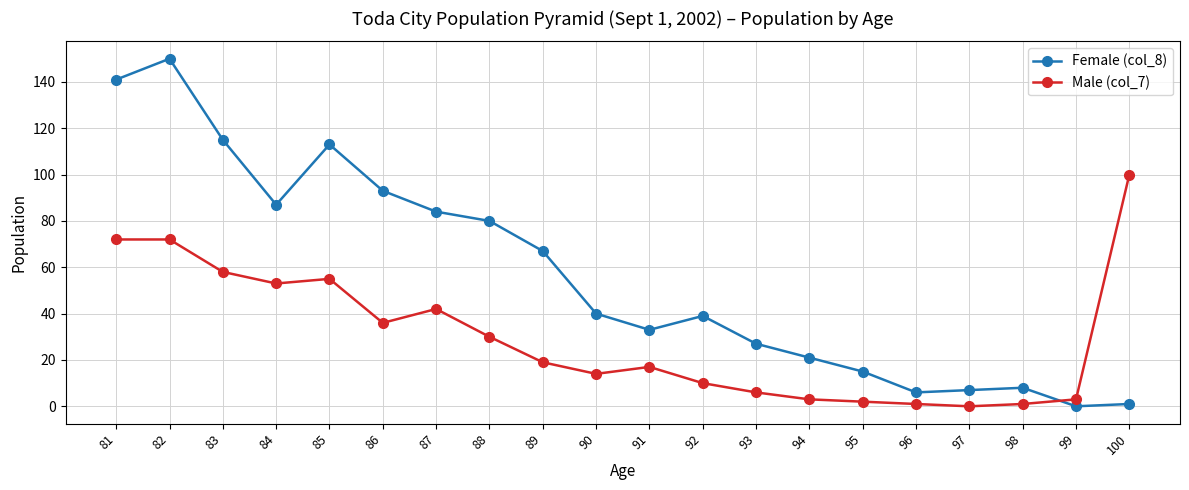

How many intersections are there between Female (col_8) and Male (col_7)?

1